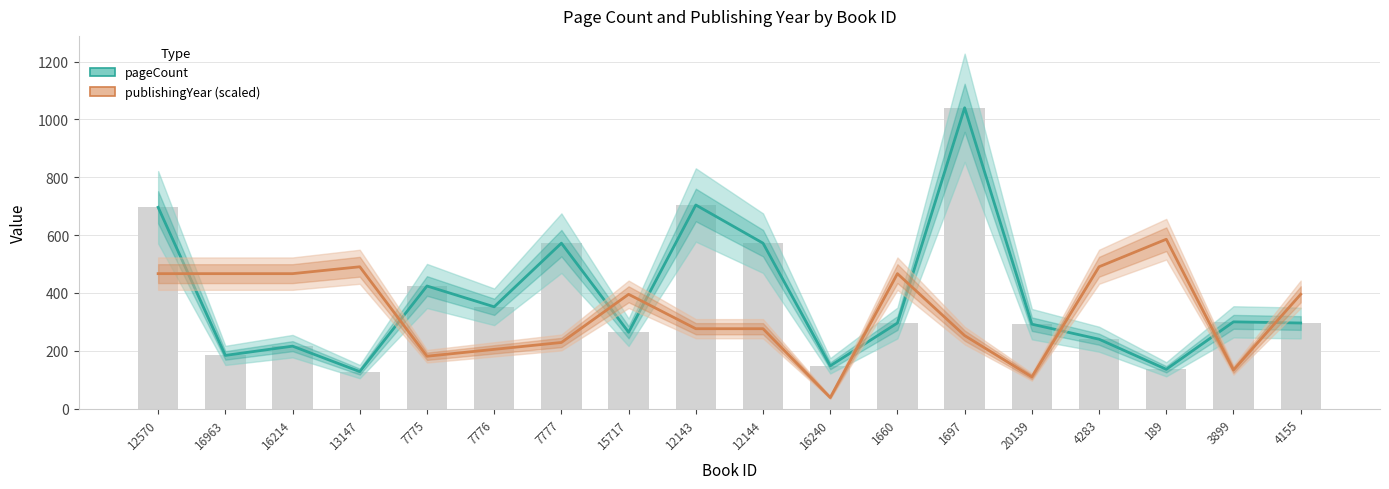

What is the label of the 16th bar from the left?

189